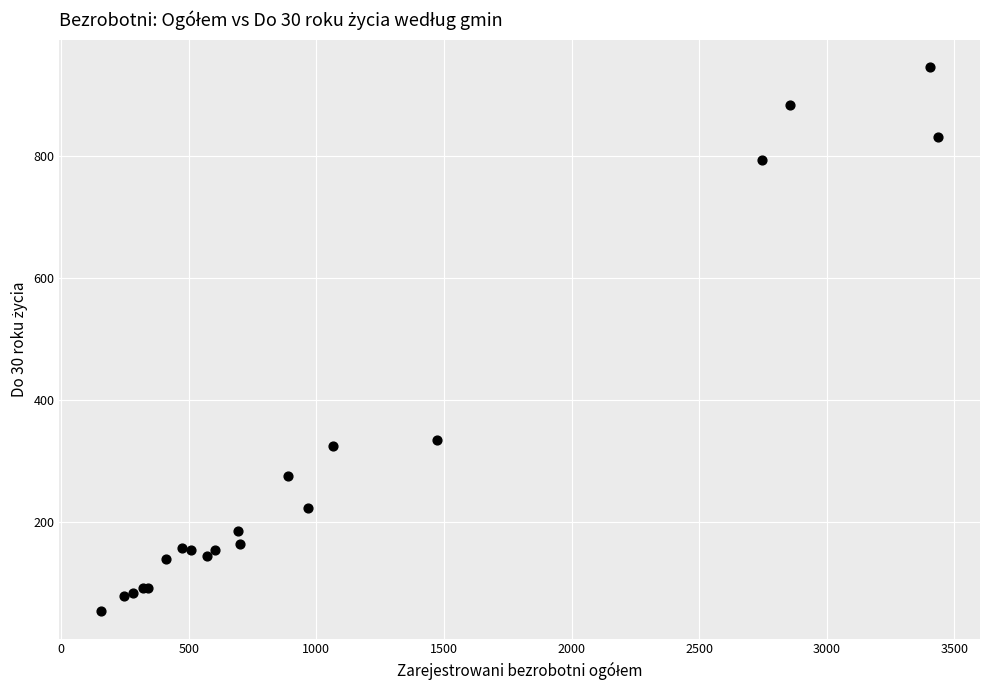

What Y value in the scatter plot is closest to 499?

335